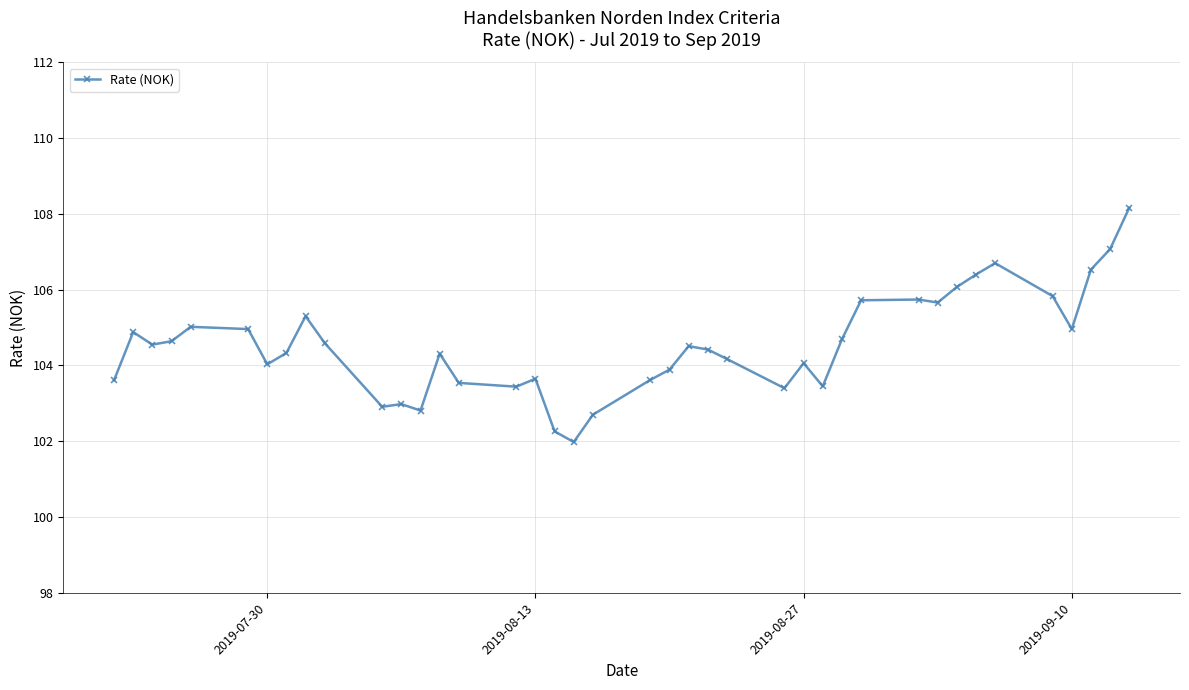

True or false: there are more than 2 points higher than both neighbors.

True